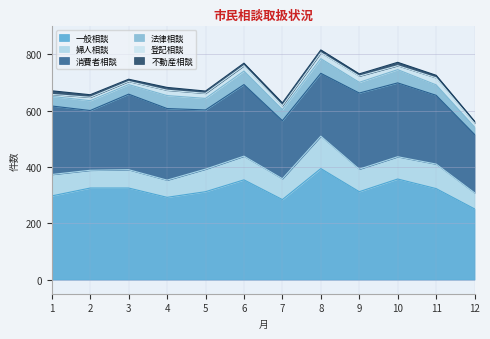

Reading right to left, what are all the values shown in this chart?

一般相談: 12=251	11=323	10=357	9=312	8=394	7=284	6=354	5=312	4=292	3=325	2=325	1=297
婦人相談: 12=57	11=87	10=79	9=80	8=115	7=74	6=84	5=80	4=61	3=65	2=63	1=76
消費者相談: 12=207	11=244	10=262	9=270	8=223	7=206	6=254	5=210	4=254	3=268	2=212	1=243
法律相談: 12=26	11=37	10=47	9=38	8=52	7=39	6=48	5=41	4=46	3=34	2=35	1=34
登記相談: 12=14	11=25	10=14	9=22	8=21	7=14	6=19	5=18	4=19	3=11	2=12	1=7
不動産相談: 12=7	11=9	10=12	9=8	8=10	7=10	6=9	5=8	4=10	3=8	2=9	1=13